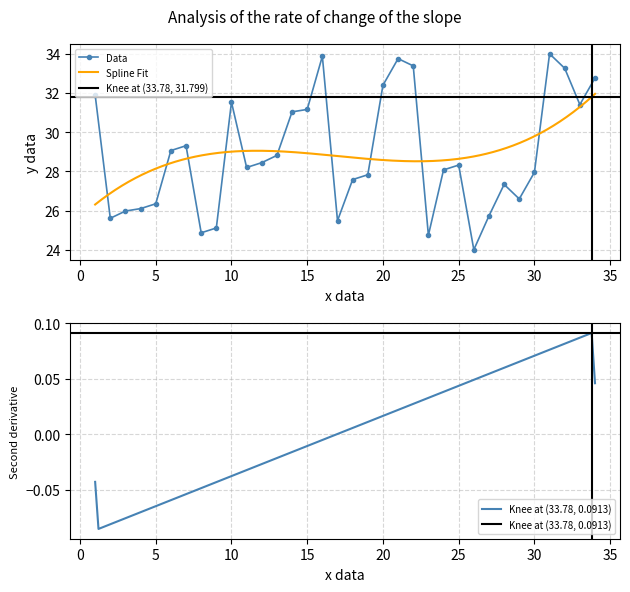

True or false: the data shows 54.8 at 21.

False